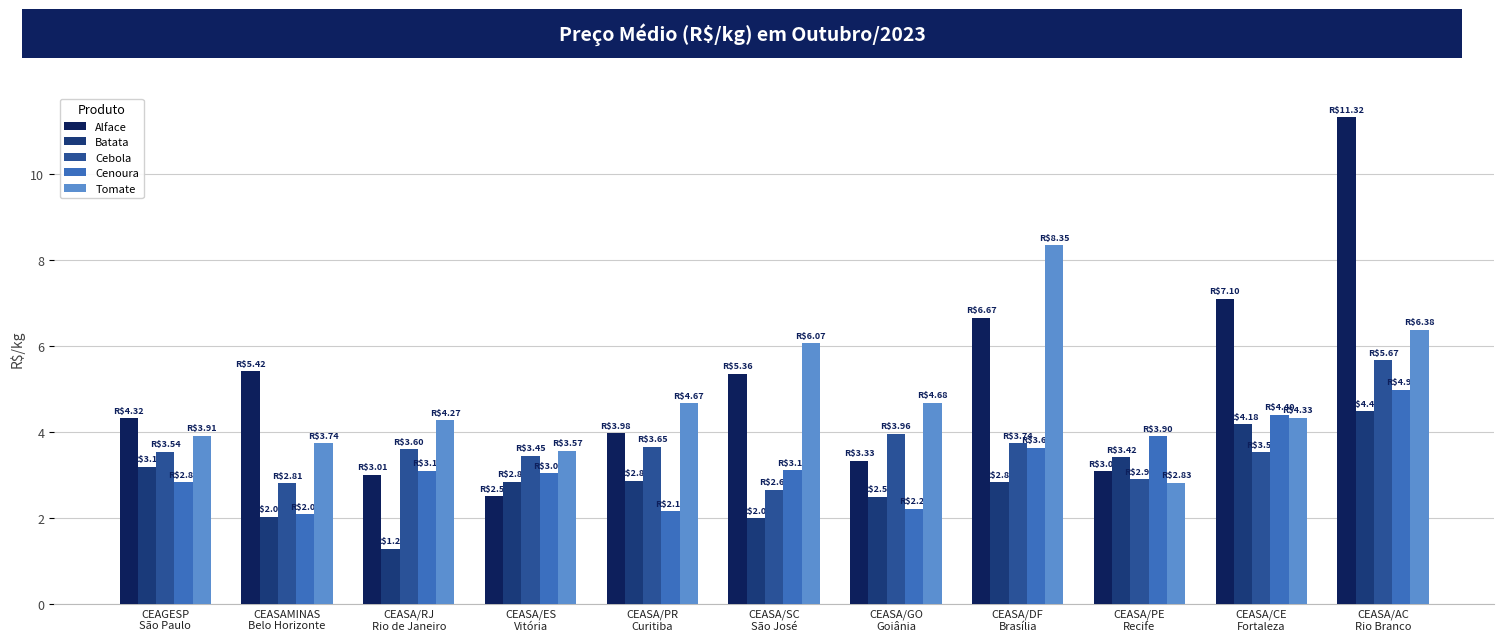

What is the label of the 3rd bar from the right?

CEASA/PE
Recife